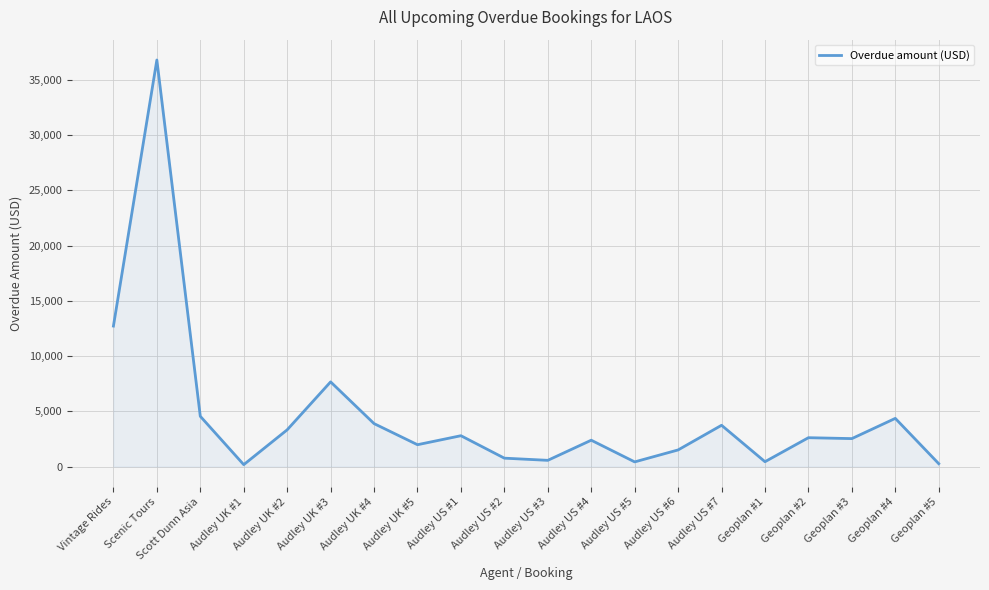

At which label is the value closest to 18492?

Vintage Rides